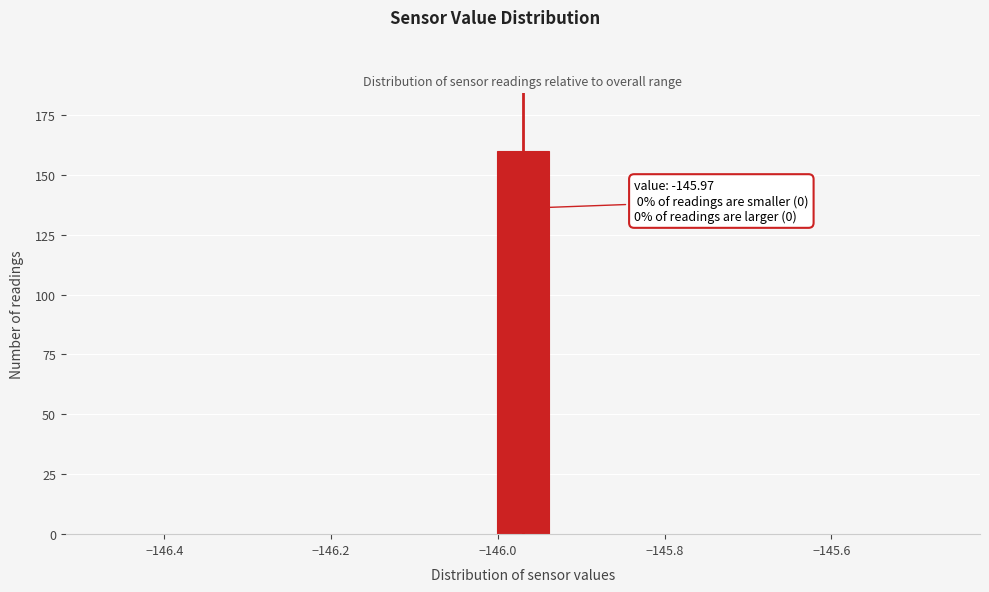

Read against the x-axis, roughly where is the centre of the tallest bar?

-145.96